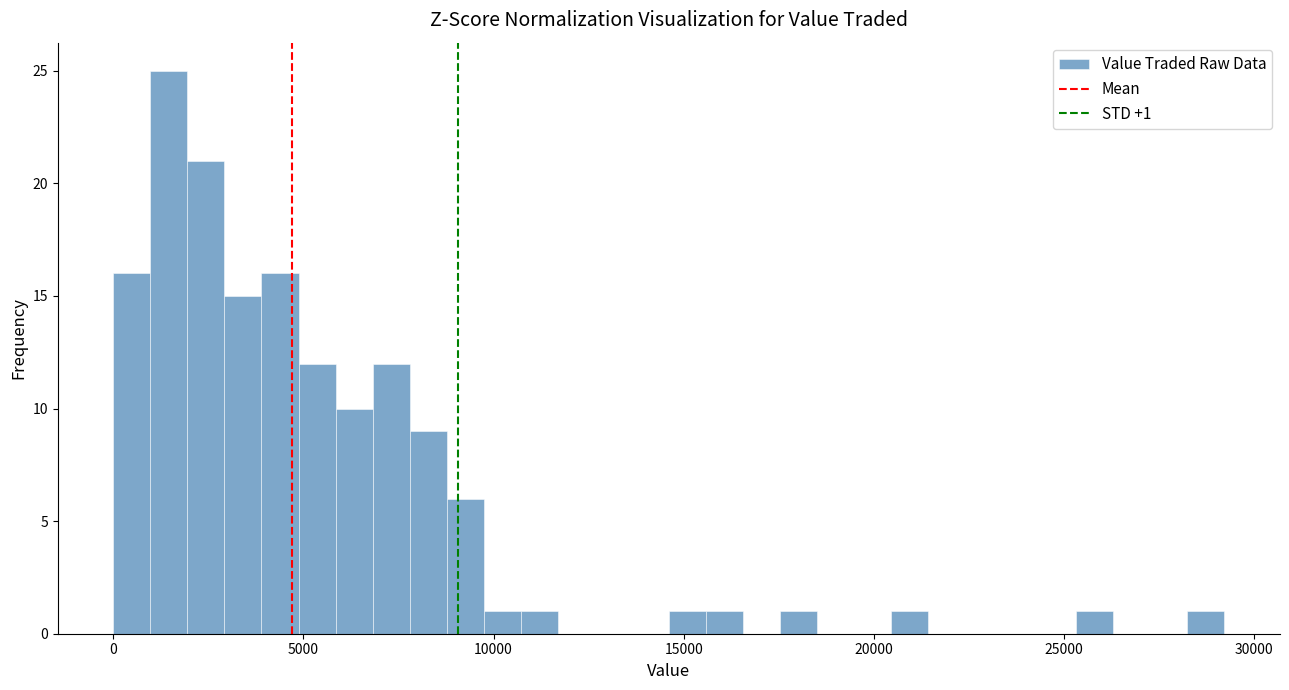

Around what value on the x-axis is the tallest bar? Give the approximate position of its centre, as read against the axis.

1500